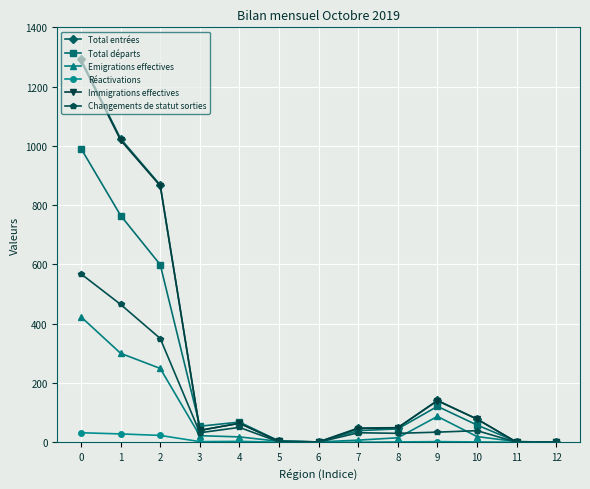

What is the difference between the second highest and second lowest values in the Réactivations series?

28